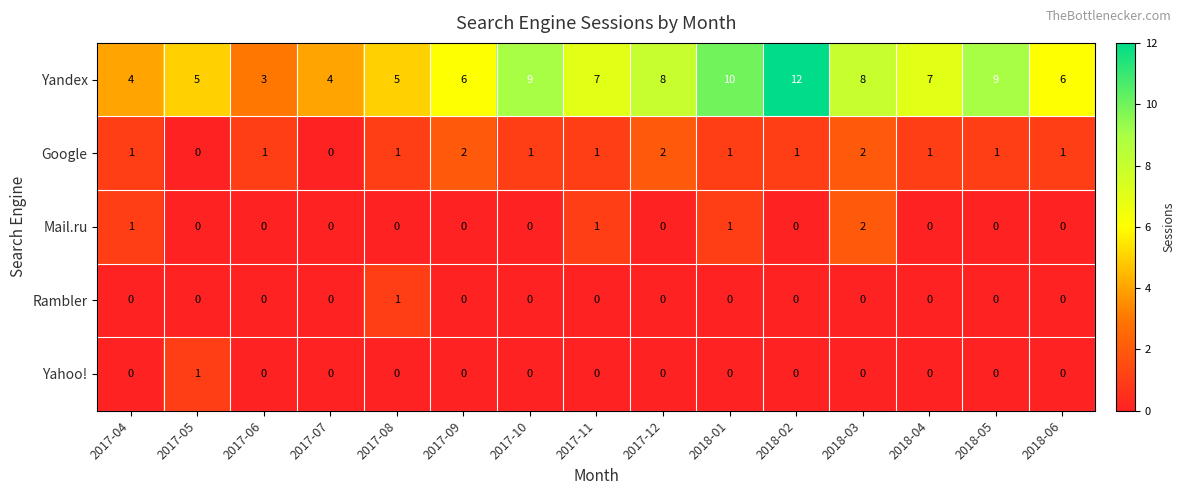

Where does the Yandex series first go above 7?

2017-10